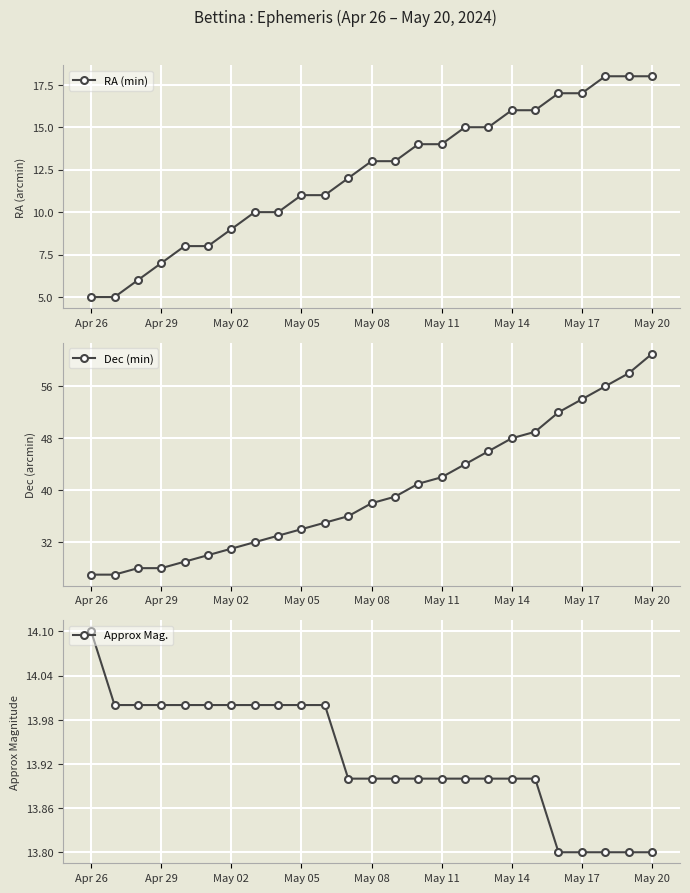

What is the maximum value for RA (min)?

18